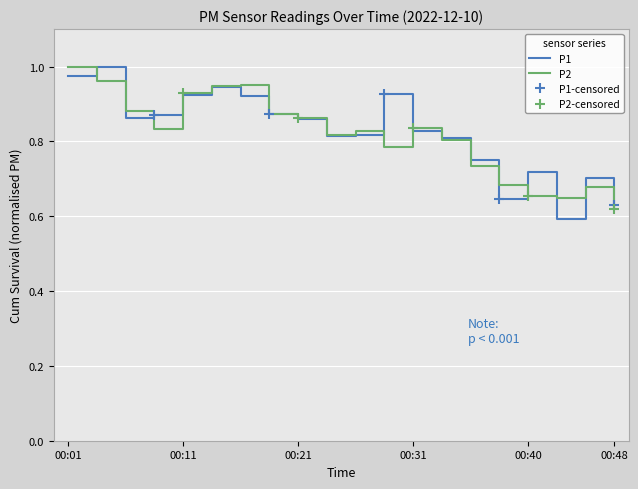

List the labels in order of P2 value, largest first.

00:01, 00:04, 00:16, 00:13, 00:11, 00:06, 00:18, 00:21, 00:31, 00:08, 00:26, 00:23, 00:33, 00:28, 00:36, 00:38, 00:45, 00:40, 00:43, 00:48